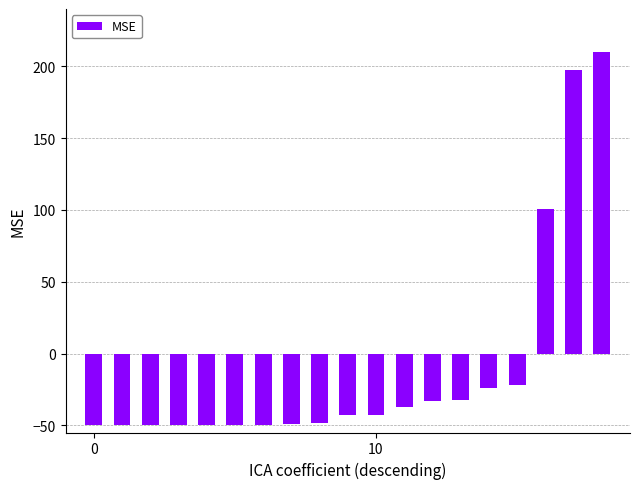

What is the sum of all values?

-173.9